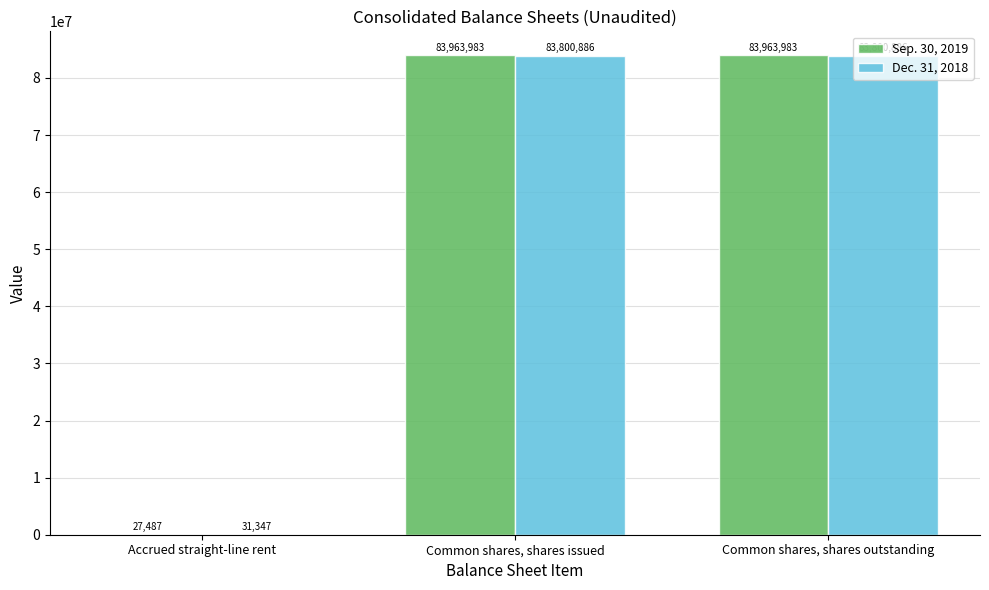

Reading left to right, what are all the values shown in this chart?

Sep. 30, 2019: 27487	83963983	83963983
Dec. 31, 2018: 31347	83800886	83800886